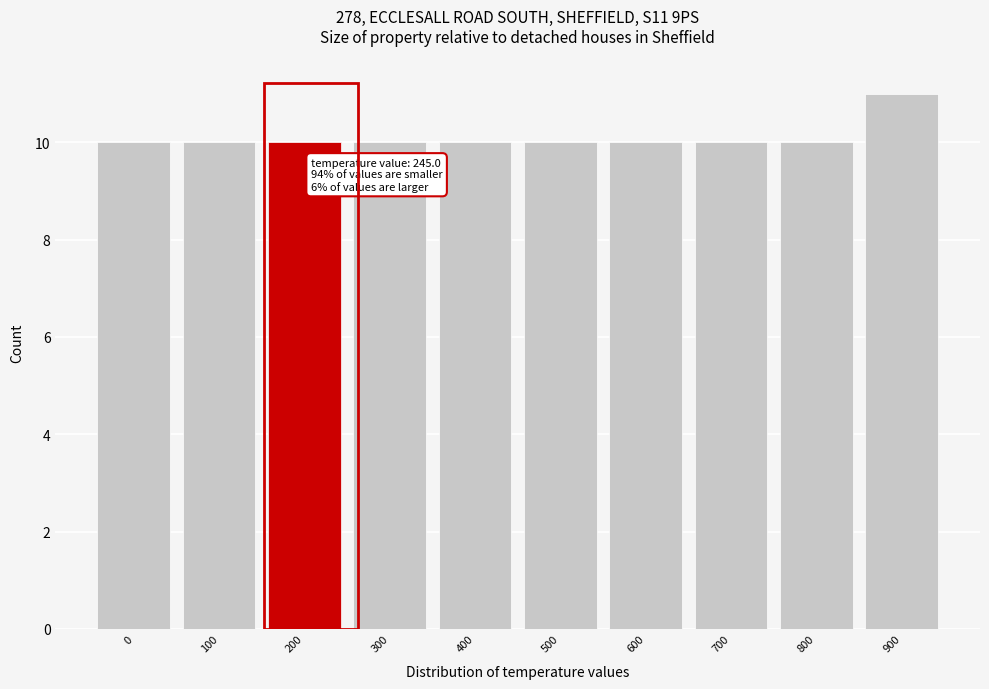

Reading left to right, what are all the values shown in this chart?

0=10	100=10	200=10	300=10	400=10	500=10	600=10	700=10	800=10	900=11